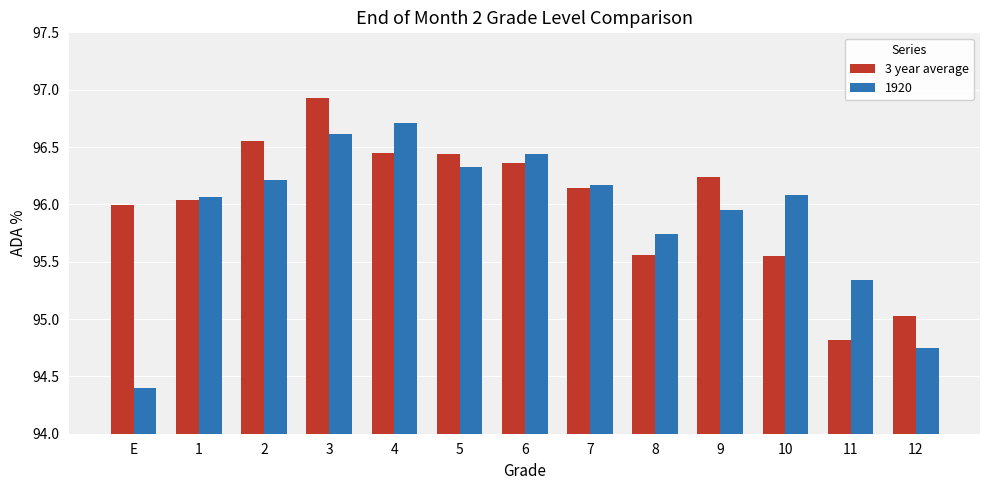

Which series has the widest spread of values?

1920